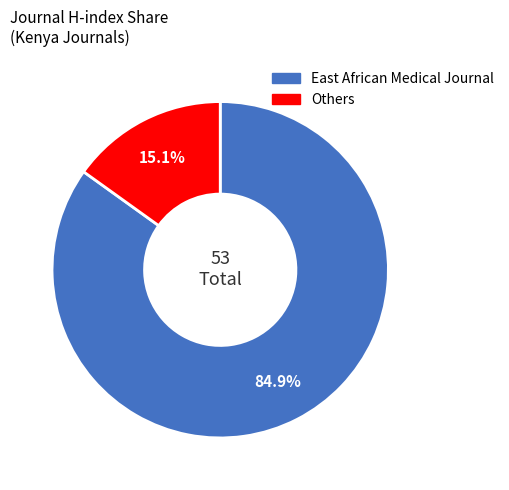

How many slices are in this pie chart?

2